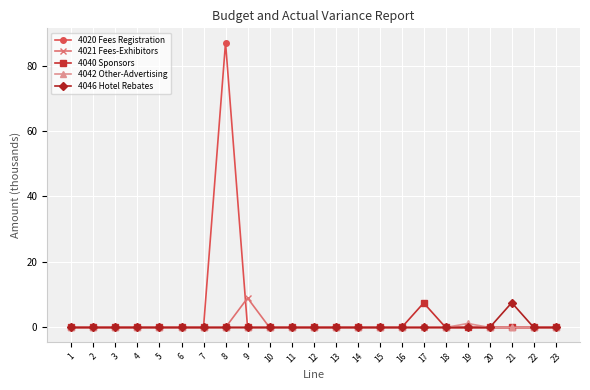

The value of 4021 Fees-Exhibitors at 22 is 0.0. True or false?

True